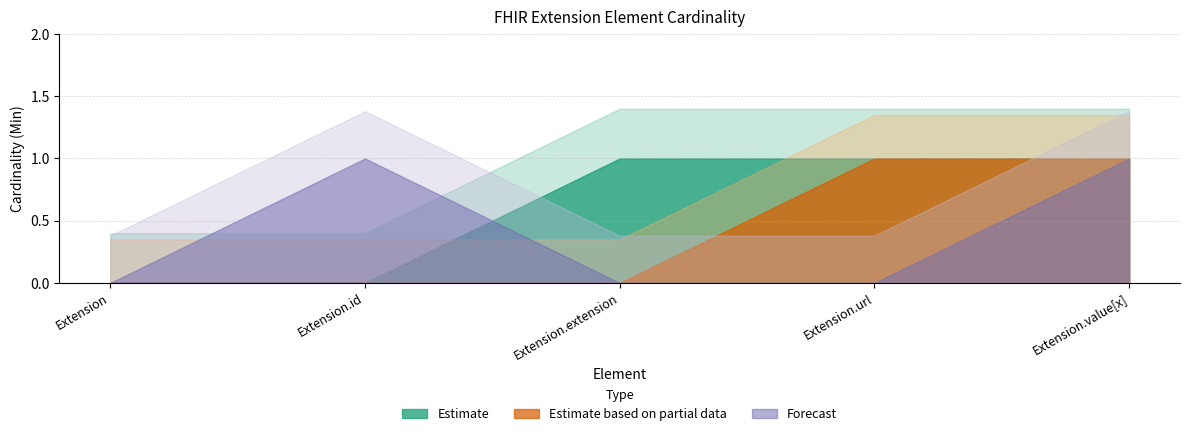

Between Extension.extension and Extension.value[x], which series saw the biggest shift?

Estimate based on partial data